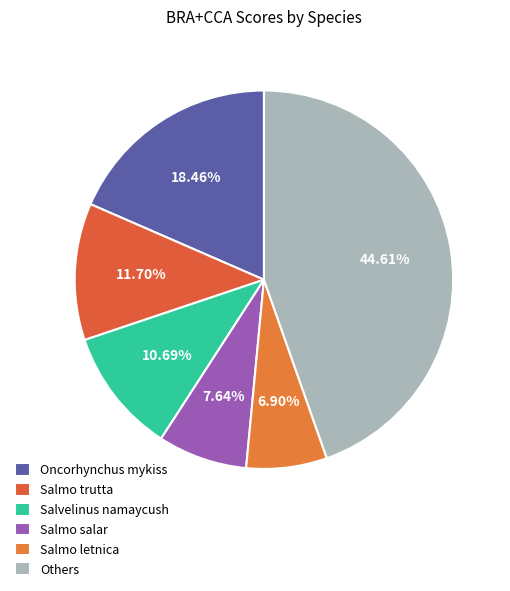

Count the number of slices in the pie.

6